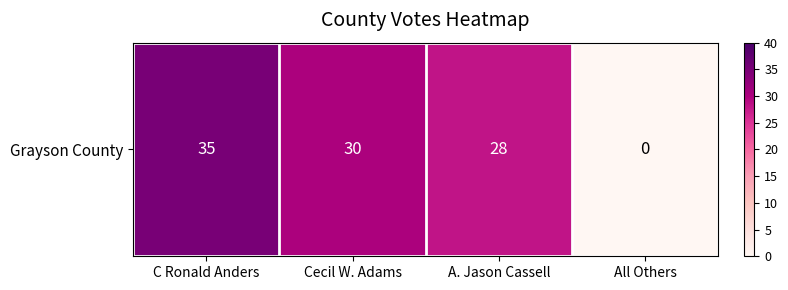

How many values are below 30?

2